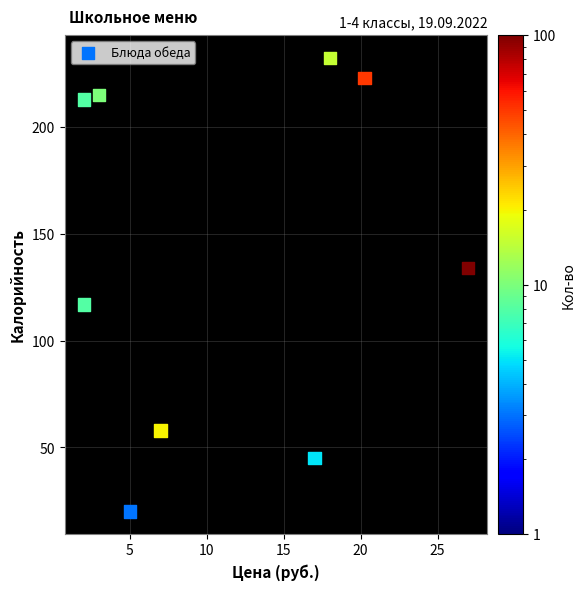

What is the average Y value?

139.7